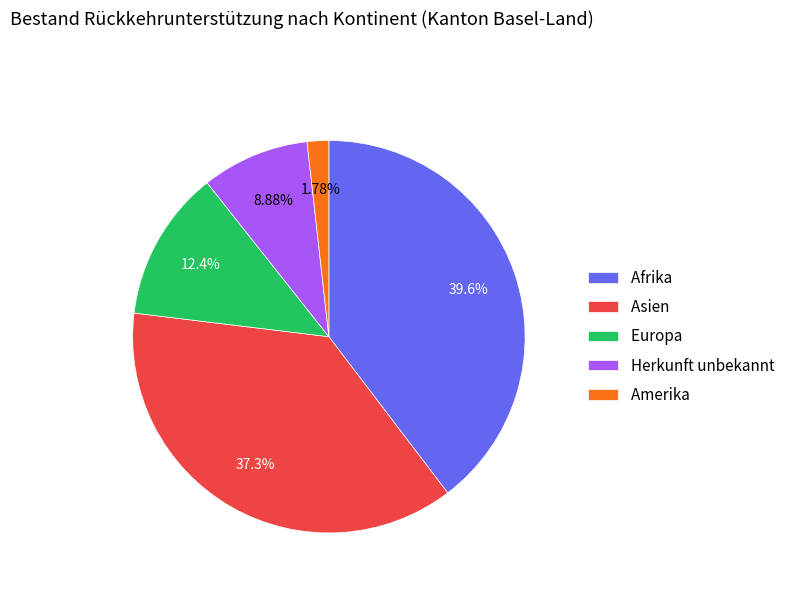

Is the sum of Afrika and Asien greater than half?

Yes